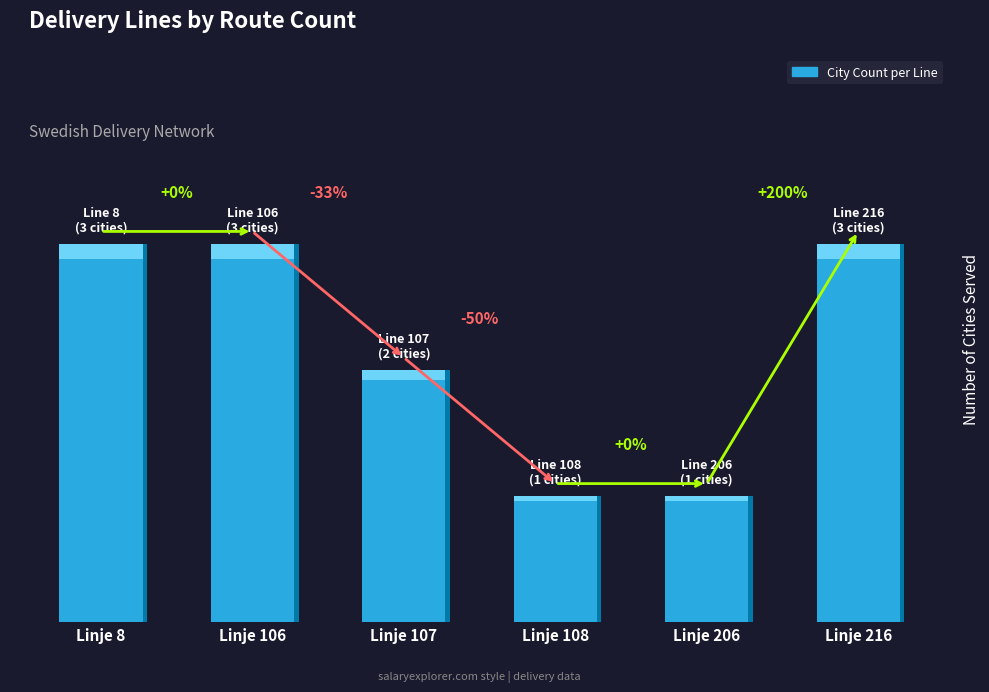

List the labels in order of value, smallest first.

Linje 108, Linje 206, Linje 107, Linje 106, Linje 216, Linje 8